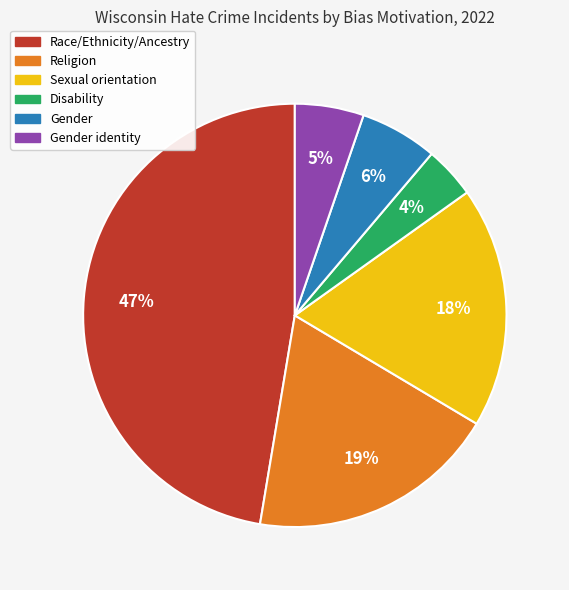

Does any single category account for the majority?

No